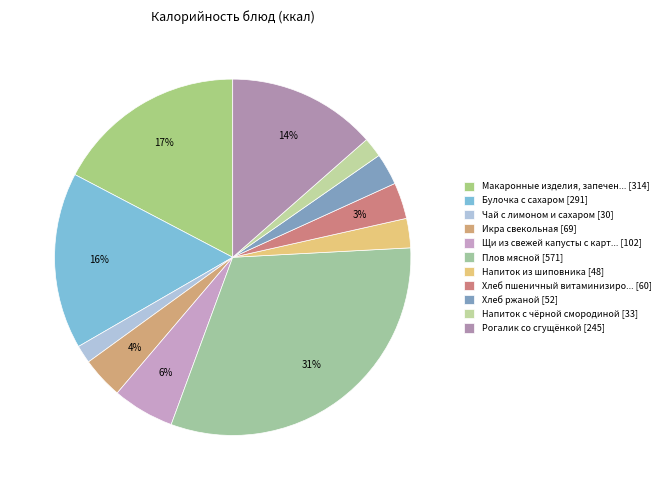

What is the smallest slice in the pie chart?

Чай с лимоном и сахаром